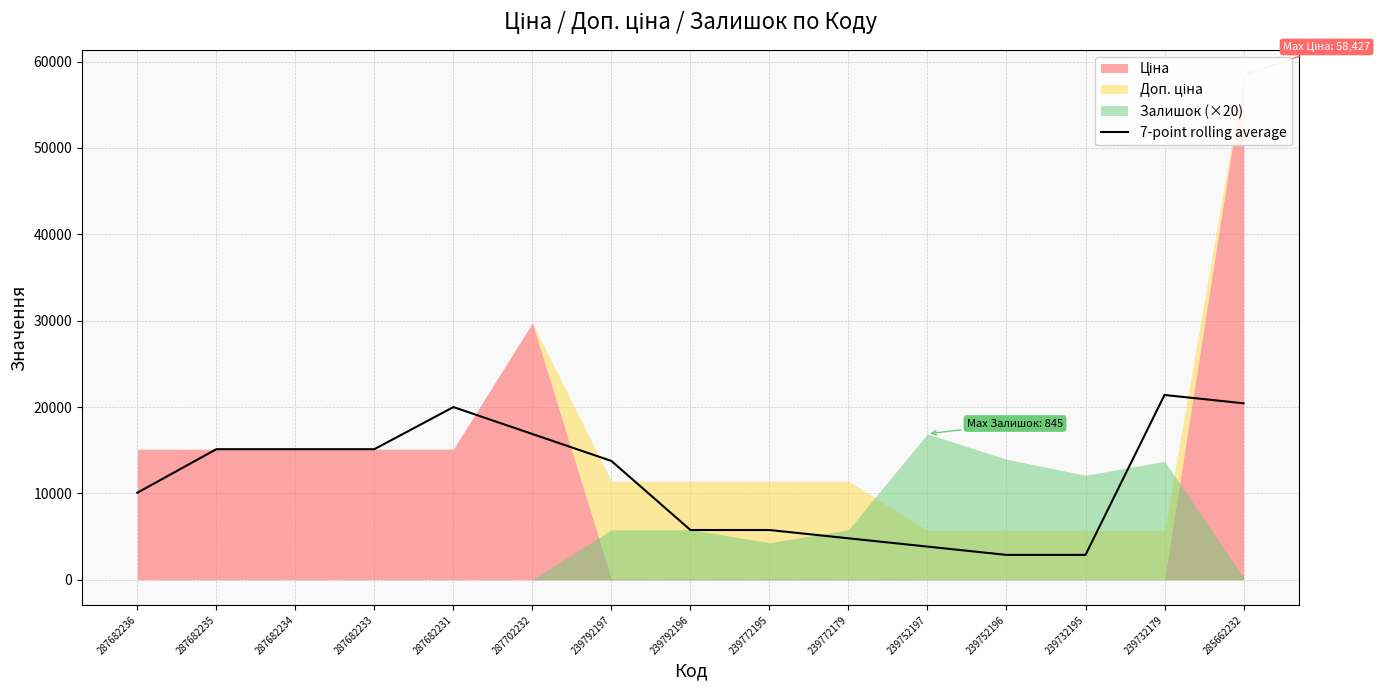

What is the ratio of the value at 239792197 to the value at 287682233?

0.9